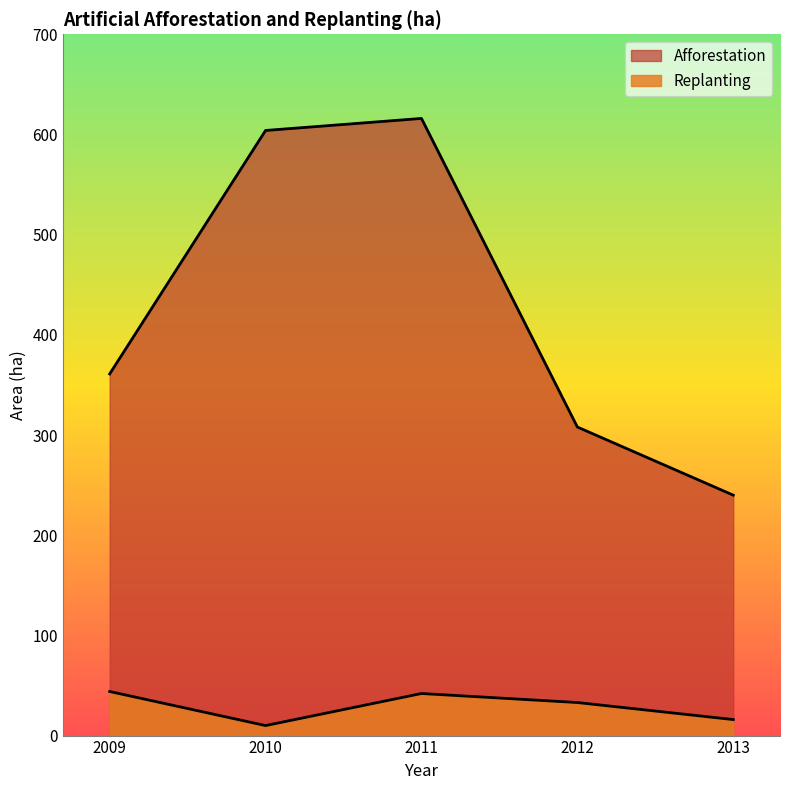

True or false: Replanting has a value of 14 at 2012.

False